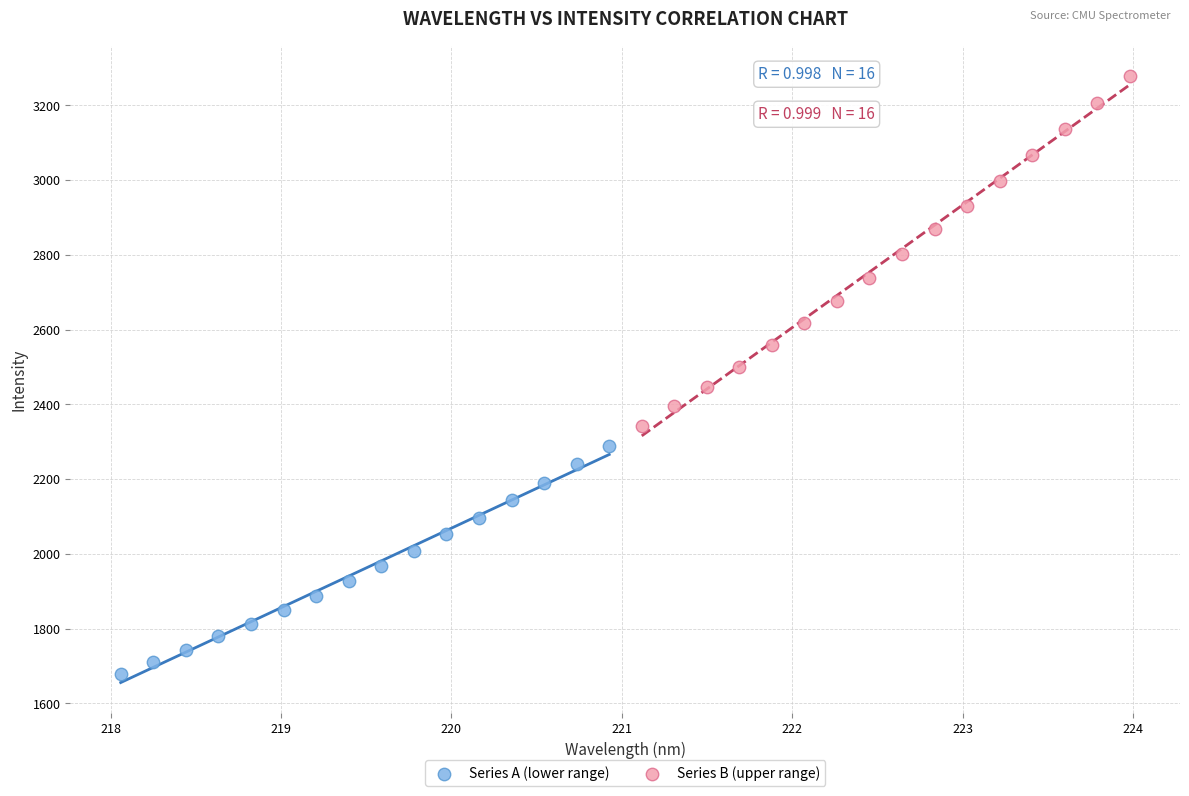

Which series reaches the minimum Y coordinate?

Series A (lower range)